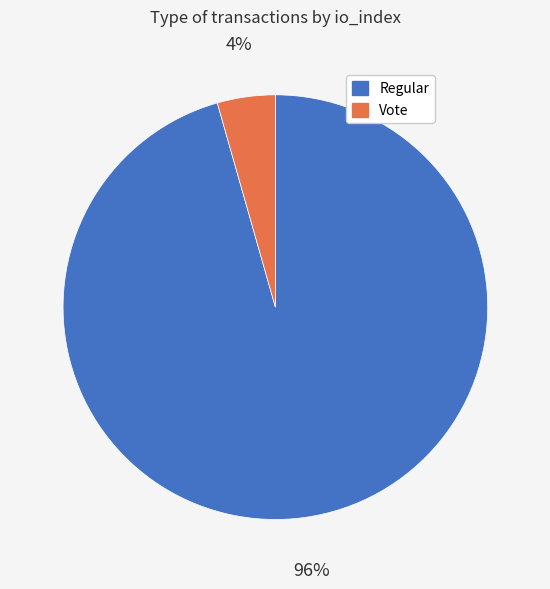

To the nearest percent, what is the average slice percentage?

50%